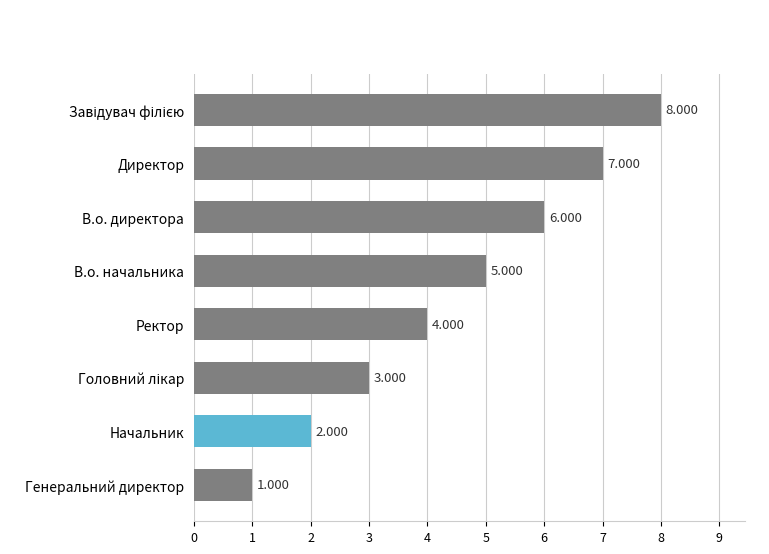

Where is the data nearest to the value 4?

Ректор